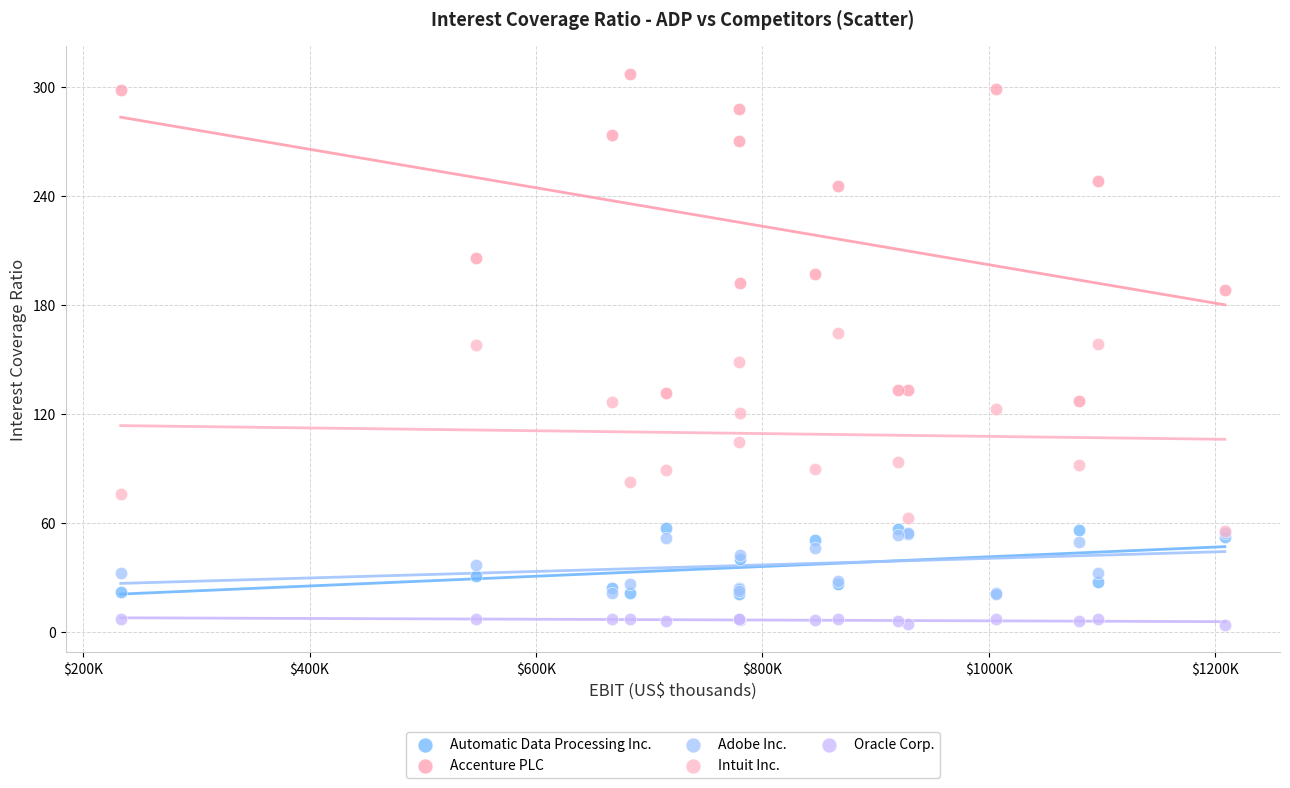

In the Accenture PLC series, what Y value is closest to 217?

205.8